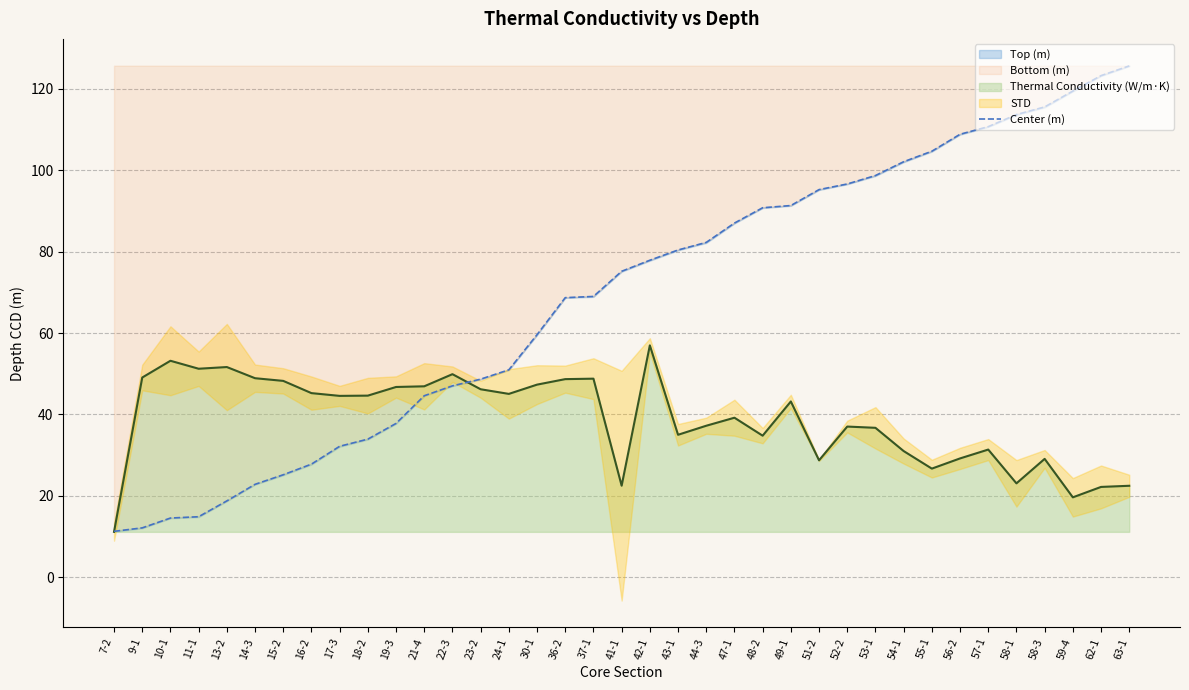

Which category has the highest value across all series?

63-1